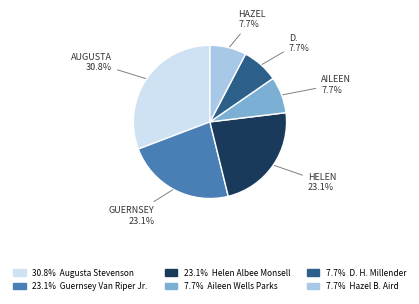

Is there a majority slice in this chart?

No